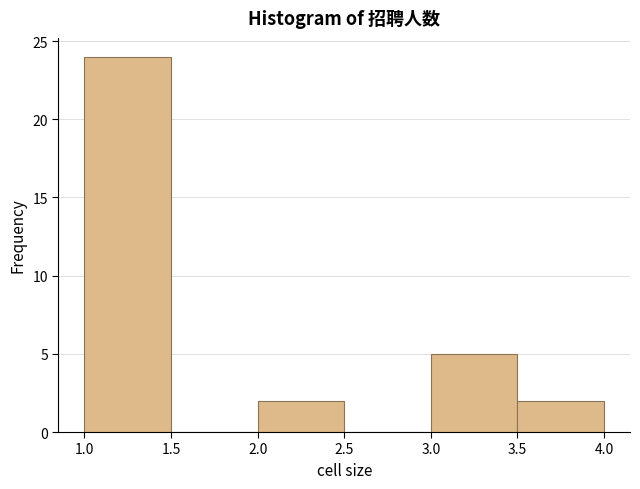

Reading left to right, list every bar in this chart as the range it spans on the x-axis followed by its height. The values are not printed on the chart, so give them approximately, as read against the axis.

1.0 to 1.5: 24
1.5 to 2.0: 0
2.0 to 2.5: 2
2.5 to 3.0: 0
3.0 to 3.5: 5
3.5 to 4.0: 2